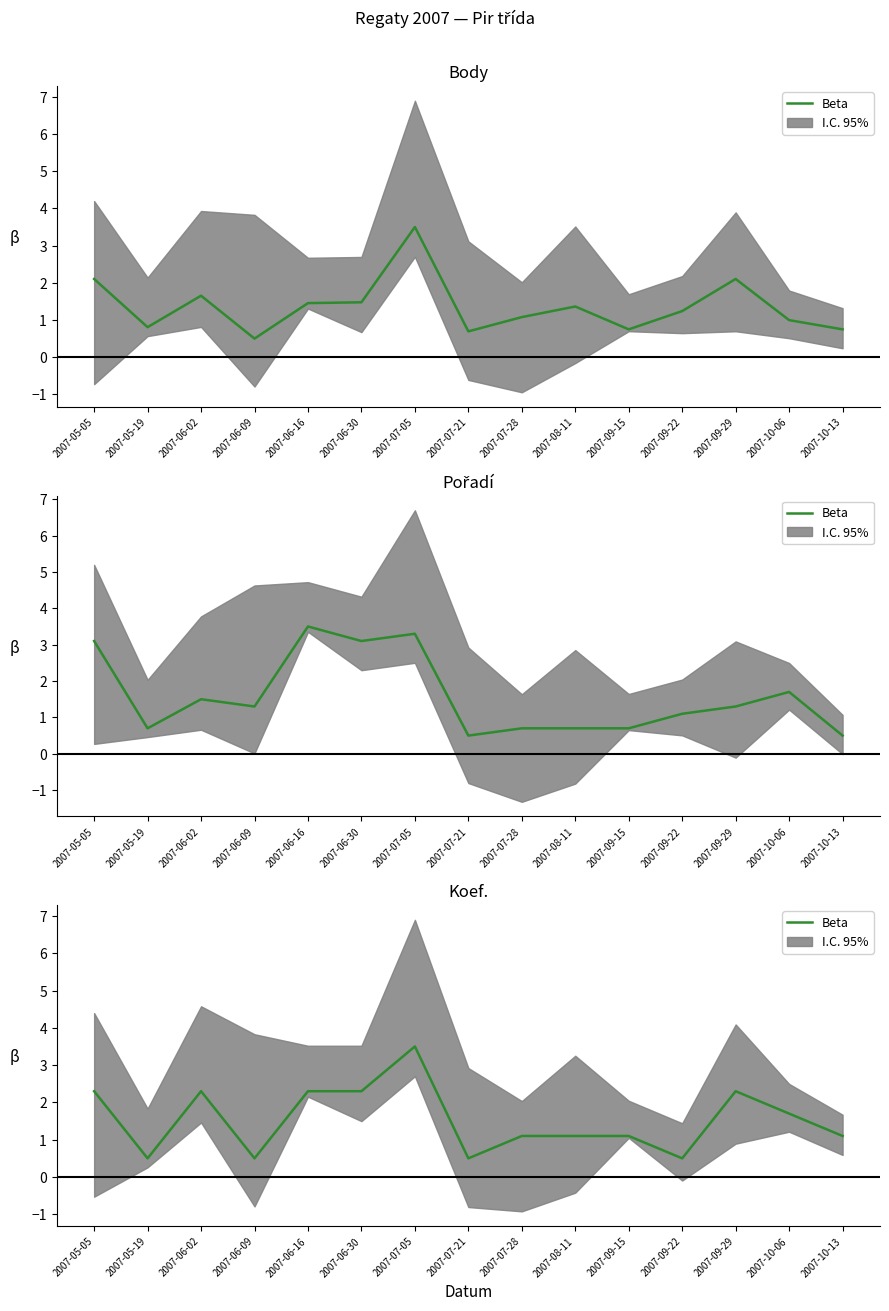

What is the change in value from 2007-07-05 to 2007-08-11?

-2.4